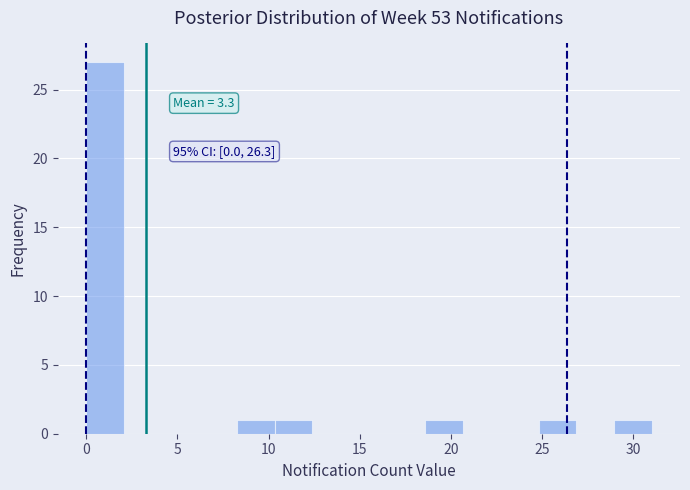

Which range on the x-axis has the tallest bar?

0.0 to 2.0